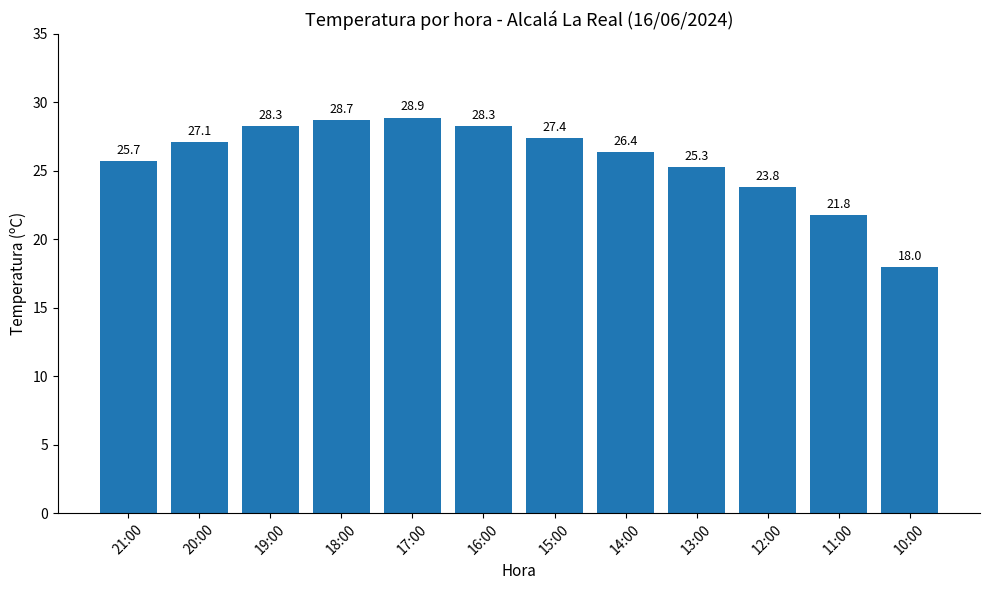

How many data points are above 27?

6